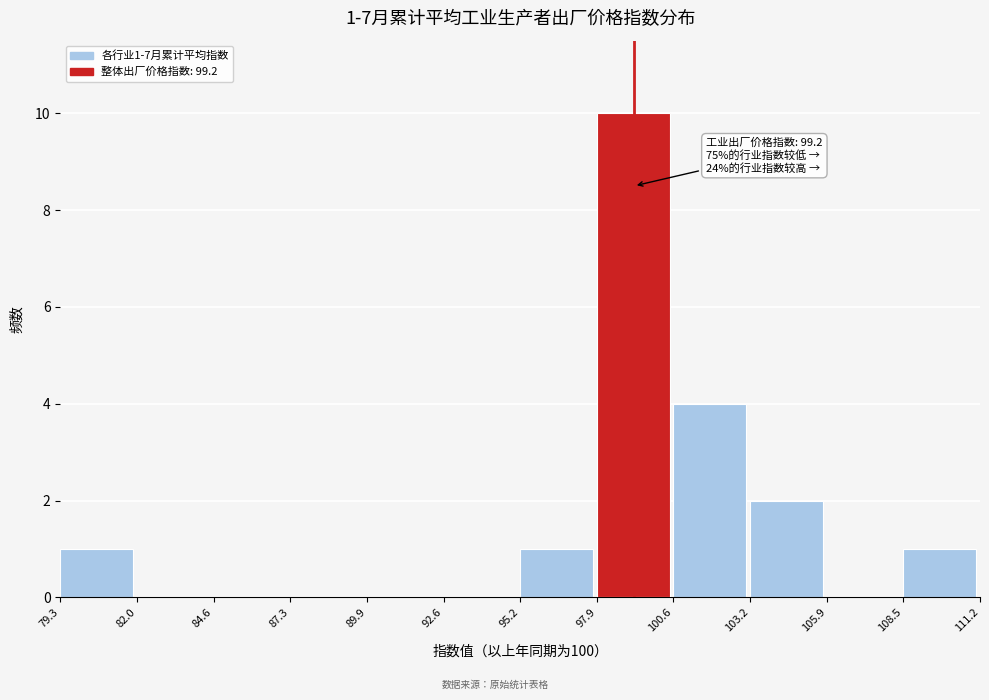

Which range on the x-axis has the tallest bar?

97.9 to 100.6